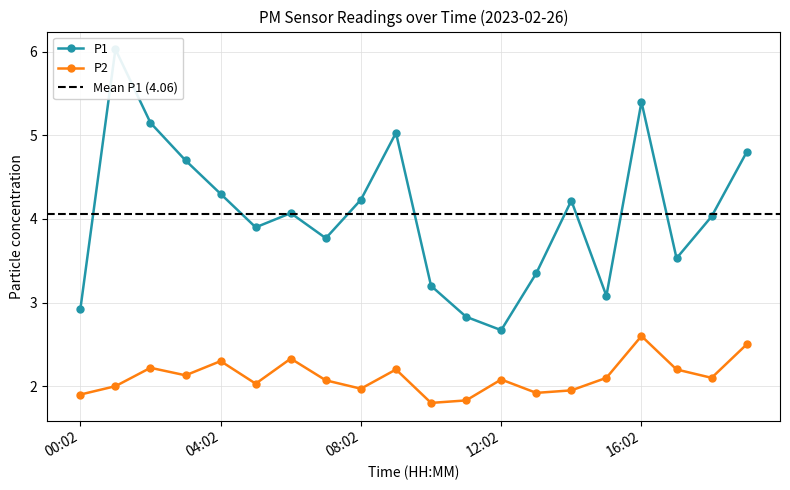

How many data points in P2 are above 2?

13